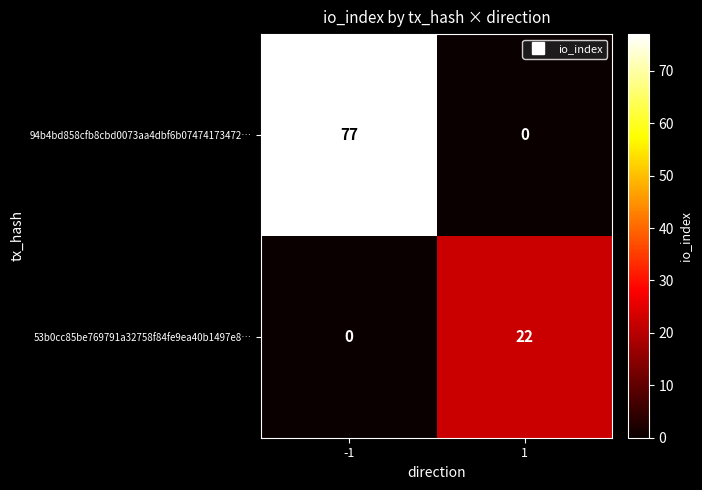

What is the spread (max minus min) of values at -1?

77